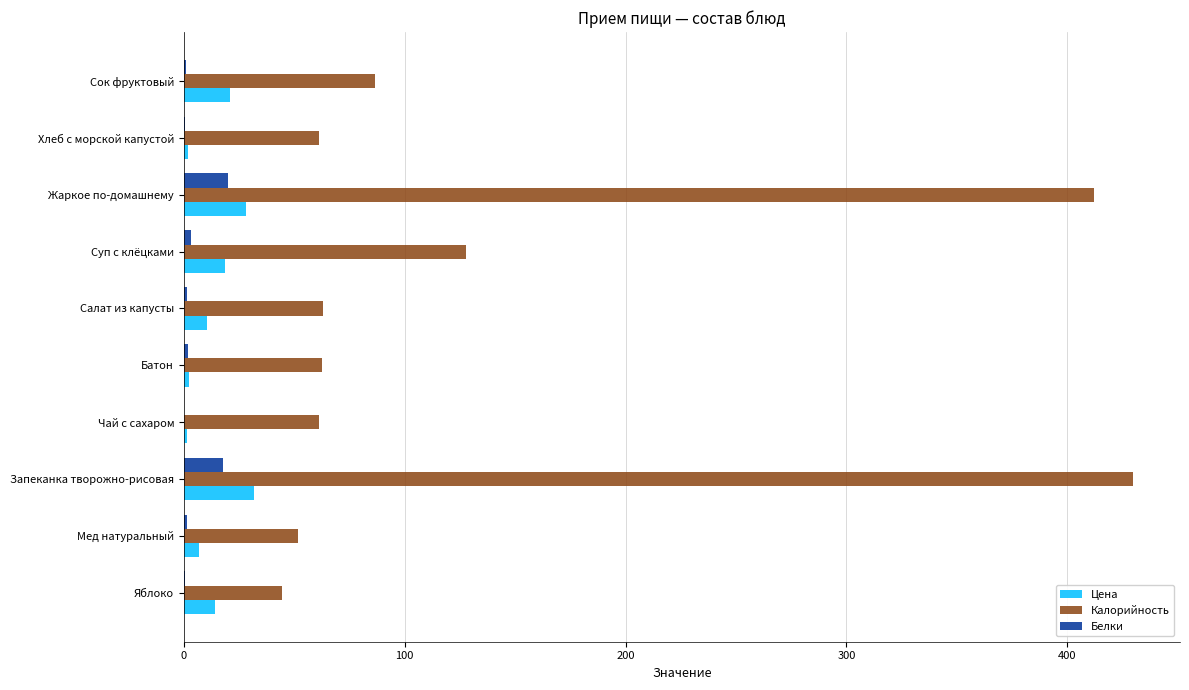

What is the sum of all Калорийность values?

1400.0